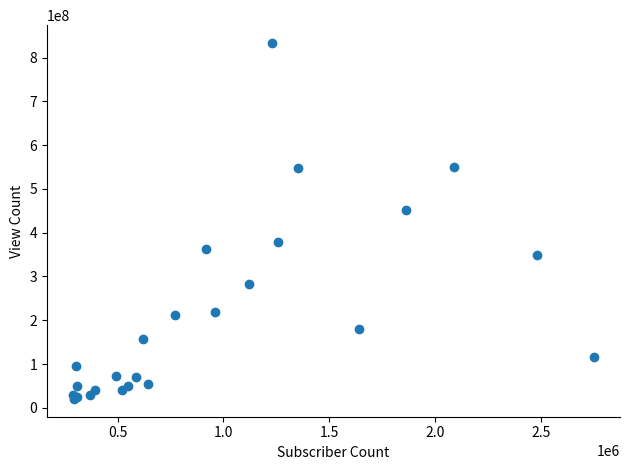

What Y value in the scatter plot is closest to 426900491?

451645754